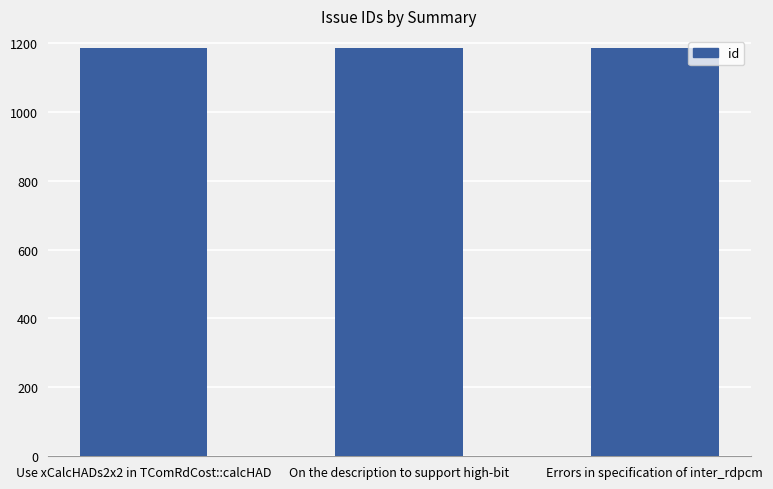

What is the maximum value shown in the chart?

1186